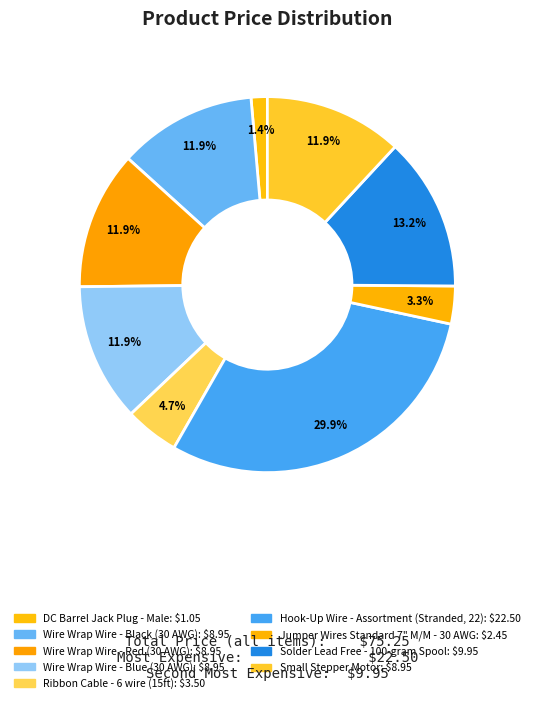

To the nearest percent, what is the difference between the DC Barrel Jack Plug - Male and Solder Lead Free - 100-gram Spool slice percentages?

12%